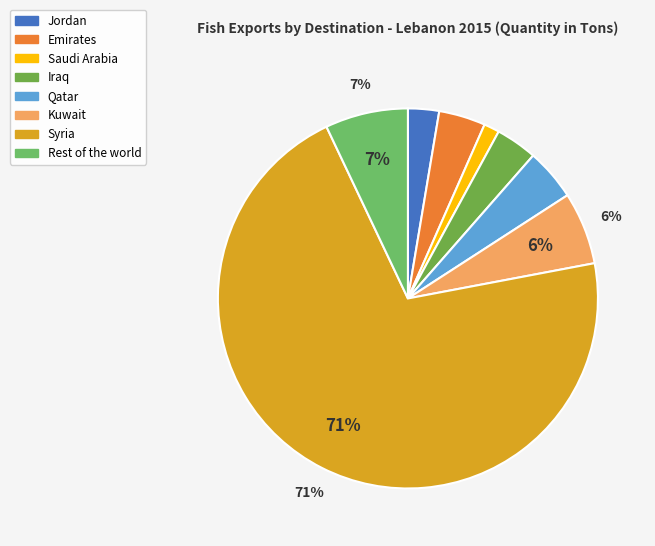

How many segments does this pie chart have?

8